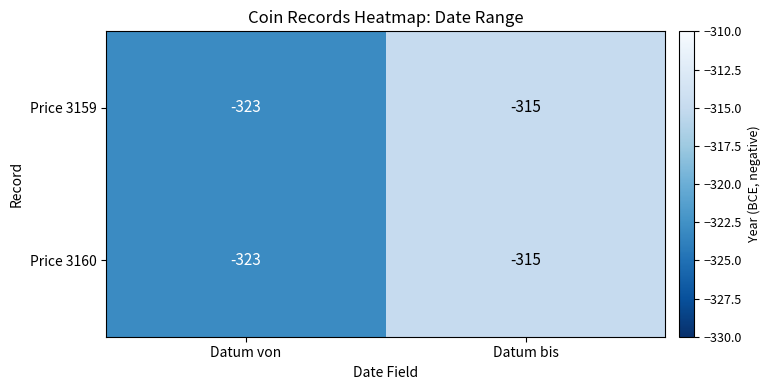

What is the sum of the Price 3160 values at Datum von and Datum bis?

-638